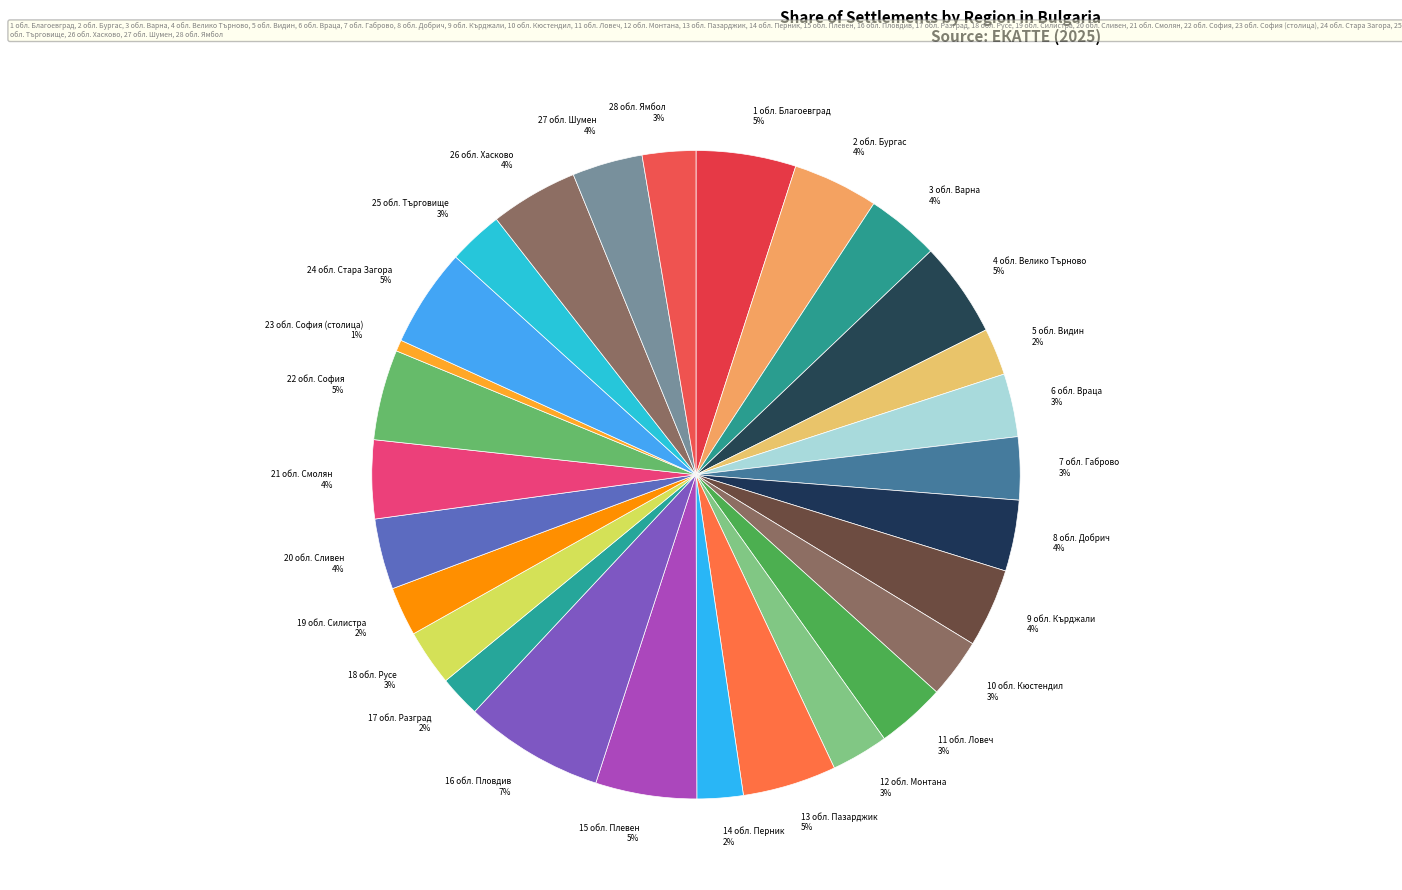

Which has a higher value, 22 обл. София 5% or 7 обл. Габрово 3%?

22 обл. София 5%